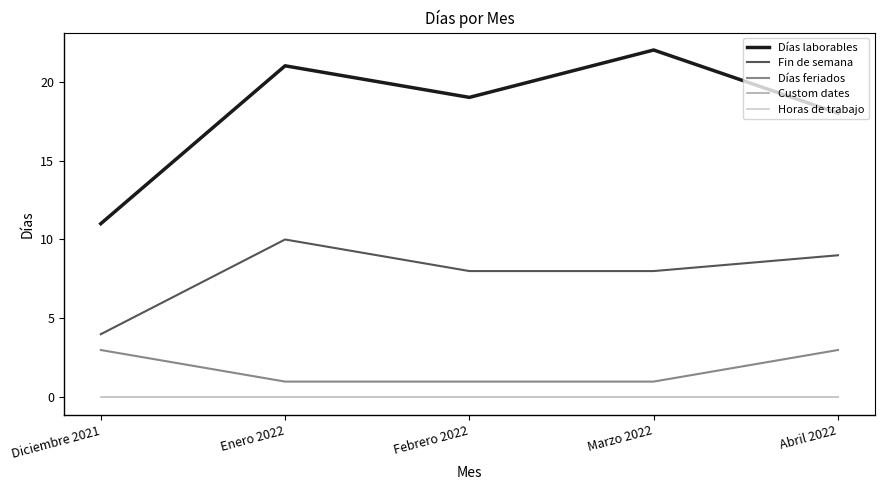

Does the chart have visible grid lines?

No